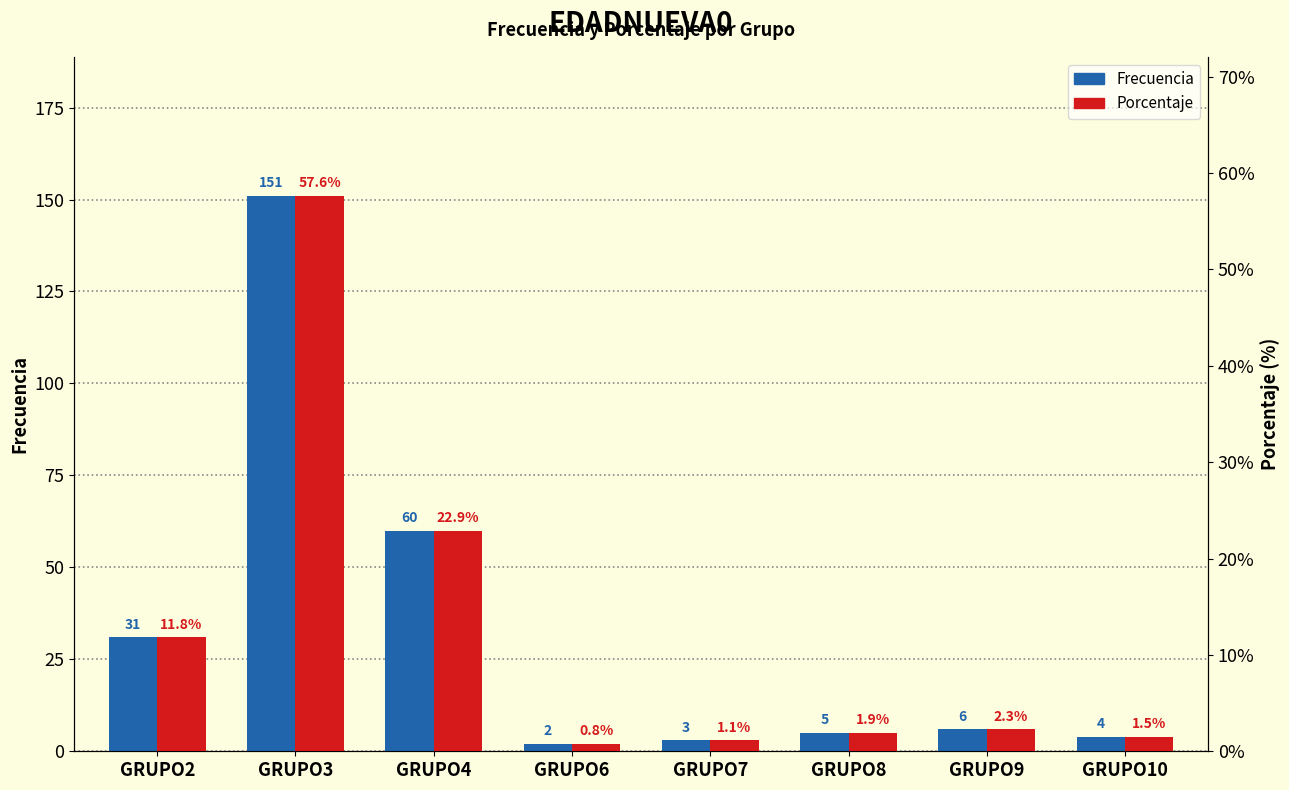

The Frecuencia series shows 31.0 at GRUPO2. True or false?

True